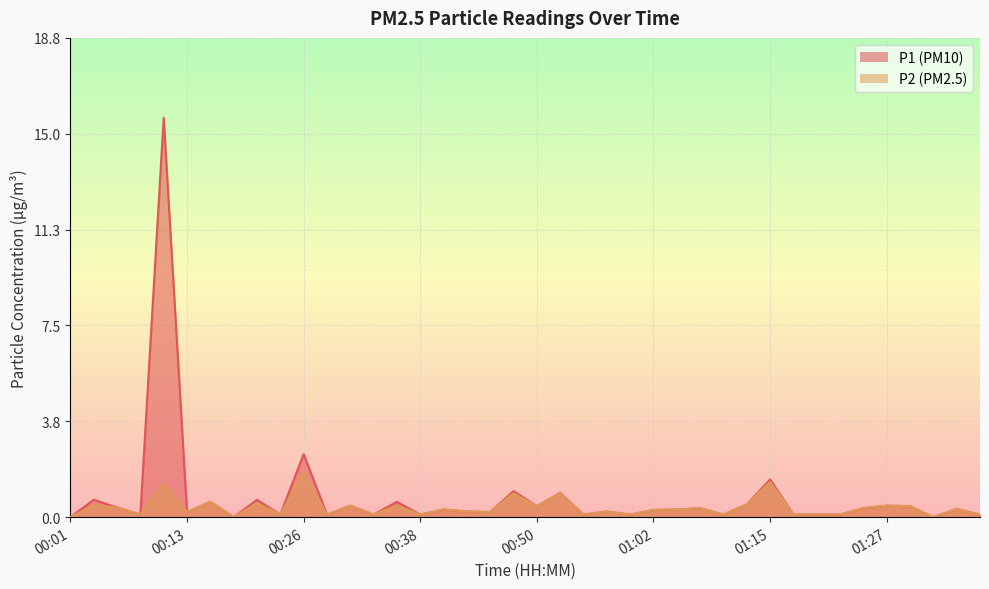

How many positive values does the P1 series have?

37